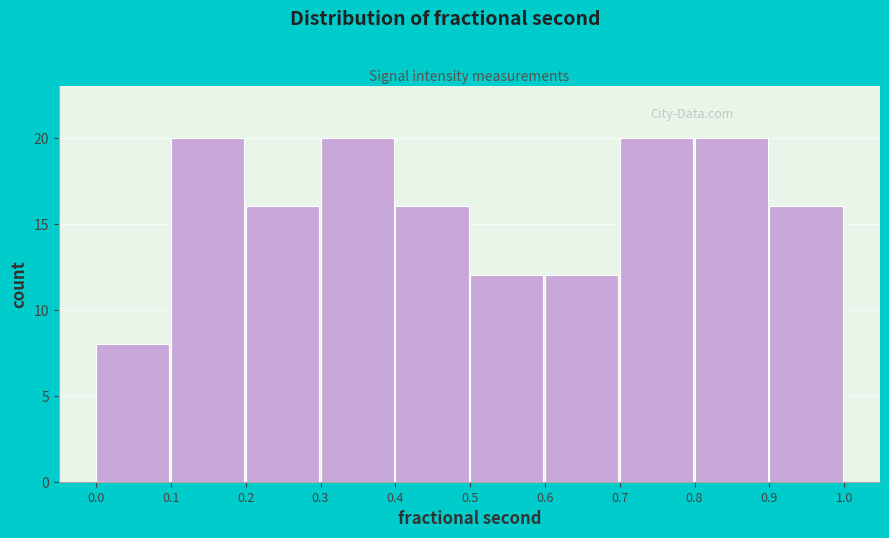

Reading left to right, list every bar in this chart as the range it spans on the x-axis followed by its height. The values are not printed on the chart, so give them approximately, as read against the axis.

0.0 to 0.1: 8
0.1 to 0.2: 20
0.2 to 0.3: 16
0.3 to 0.4: 20
0.4 to 0.5: 16
0.5 to 0.6: 12
0.6 to 0.7: 12
0.7 to 0.8: 20
0.8 to 0.9: 20
0.9 to 1.0: 16